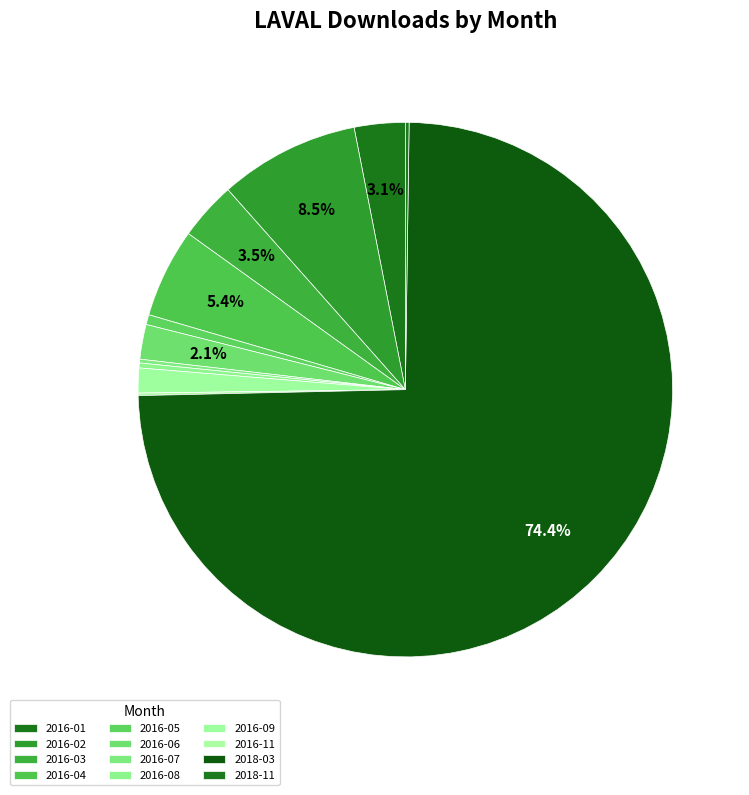

How much of the chart is everything except 2016-11?

99.8%